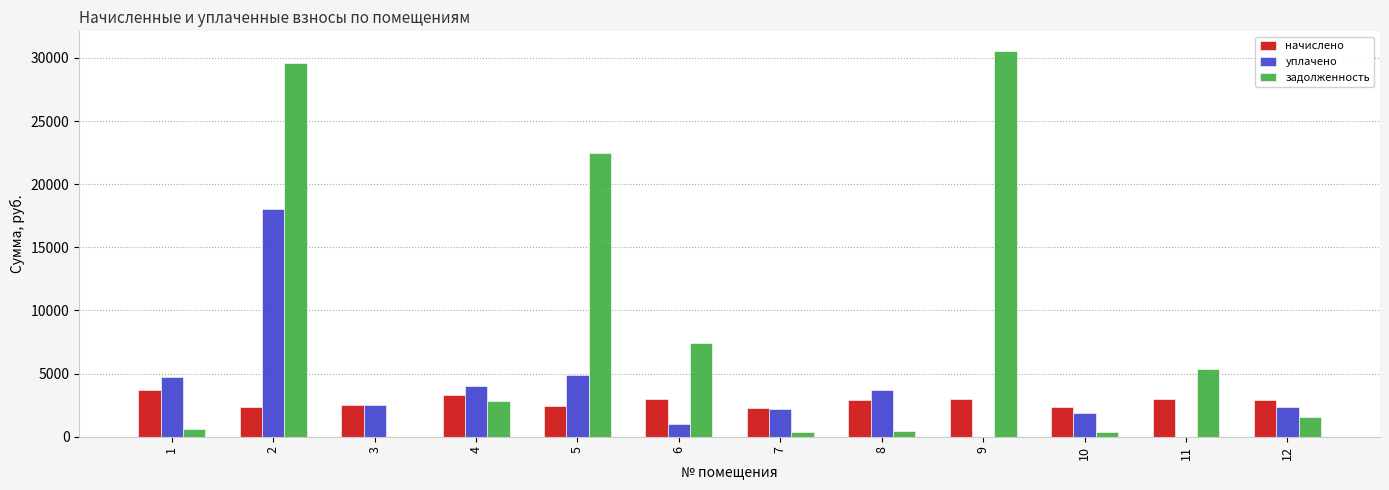

Does the chart contain stacked bars?

No